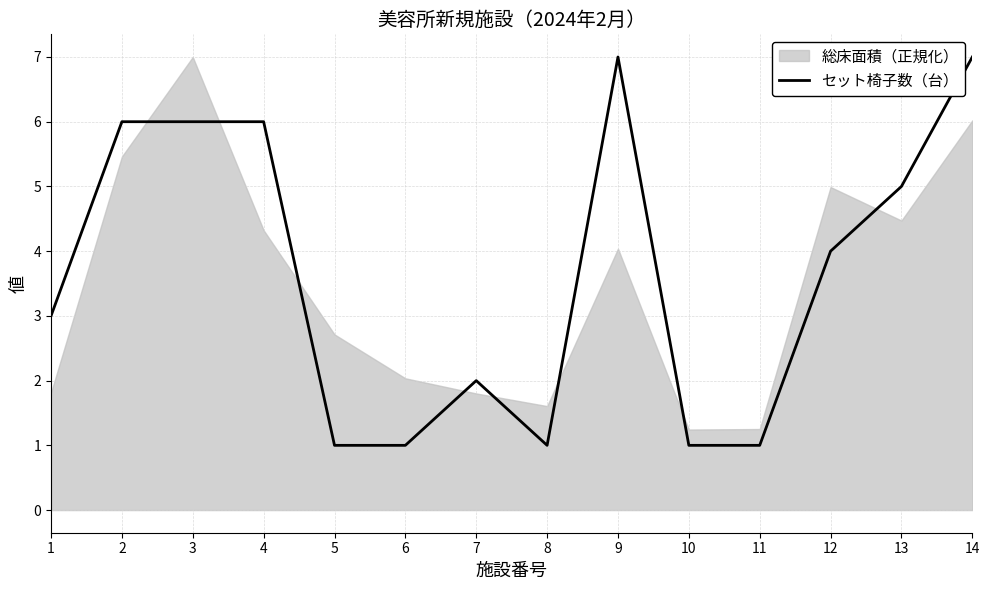

True or false: セット椅子数（台） has a value of 1 at 6.

True